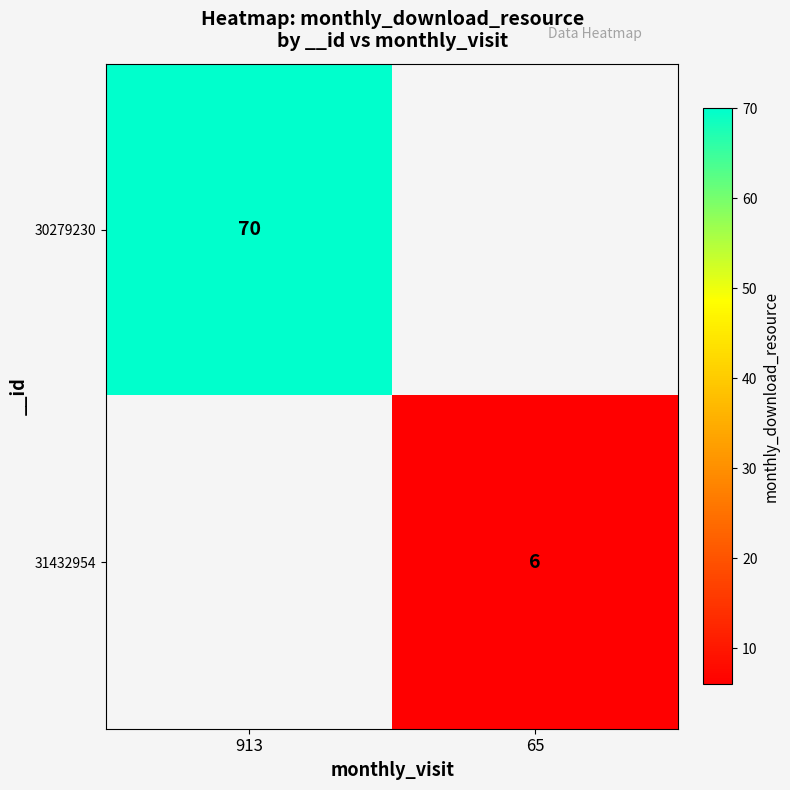

Is the value of 30279230 at 913 greater than the value of 31432954 at 65?

Yes